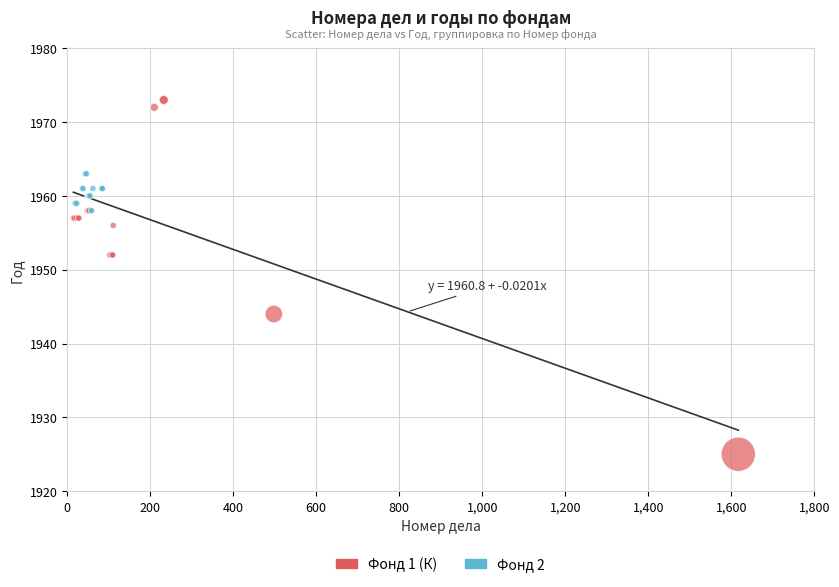

Which series contains the lowest Y value?

Фонд 1 (К)